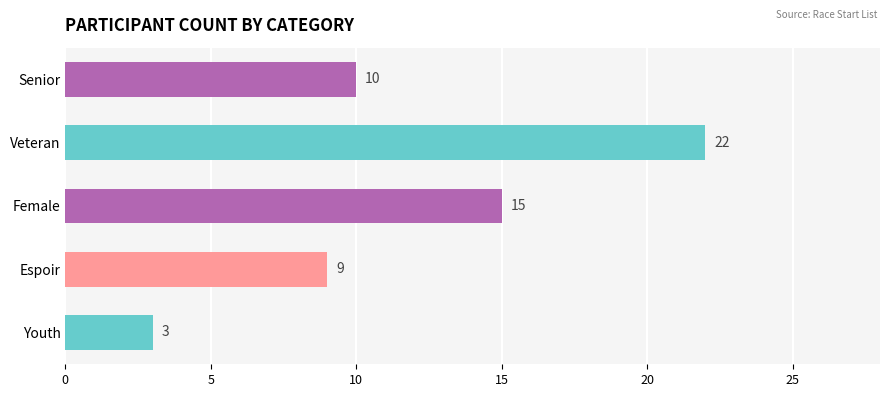

Reading top to bottom, list all the values displayed in this chart.

10	22	15	9	3